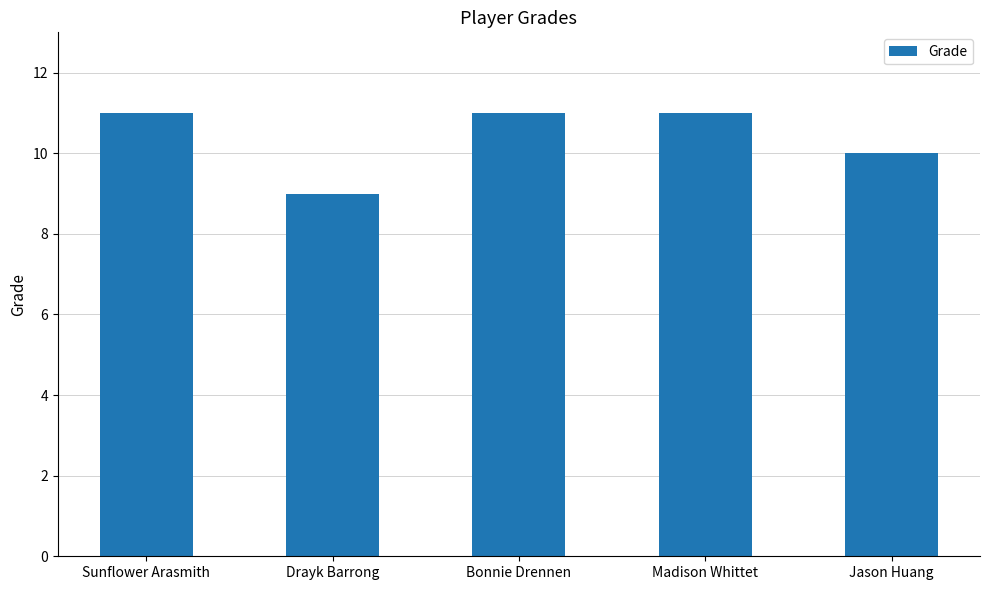

What is the smallest value displayed?

9